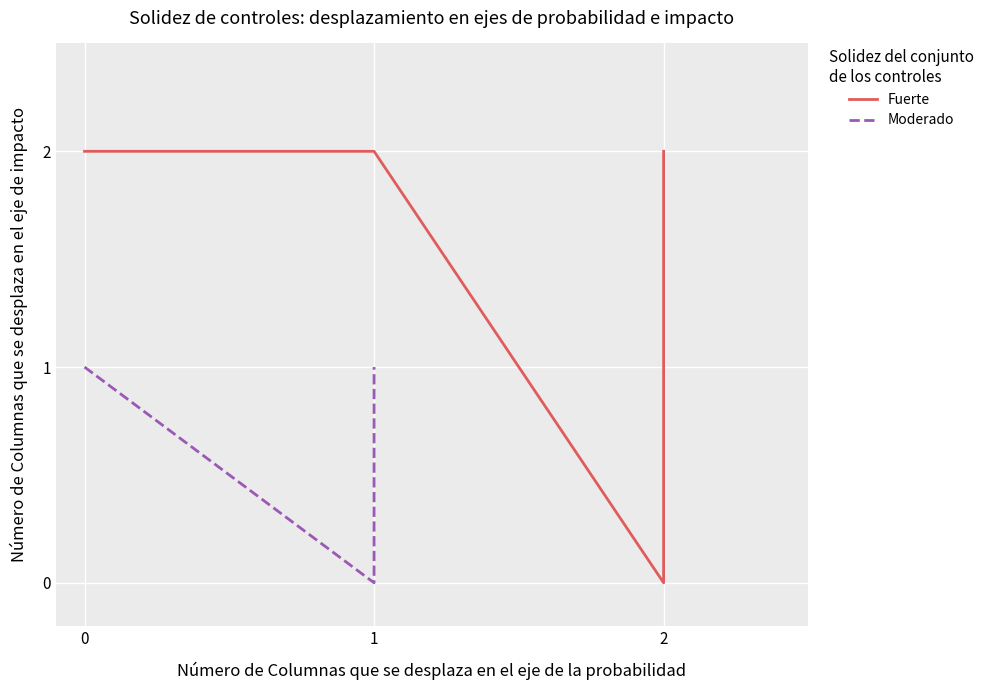

True or false: Fuerte has more than 0 points higher than both neighbors.

False